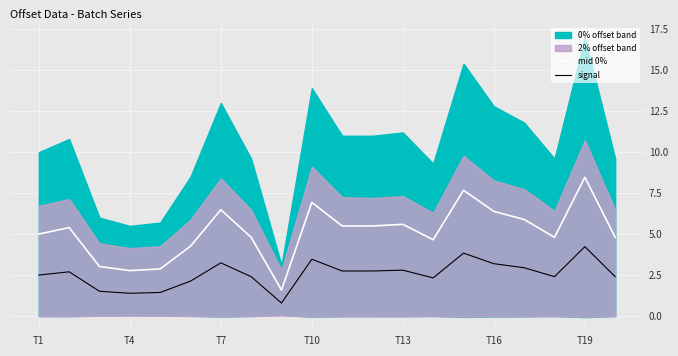

In signal, how many points are lower than both neighbors (excluding endpoints)?

4